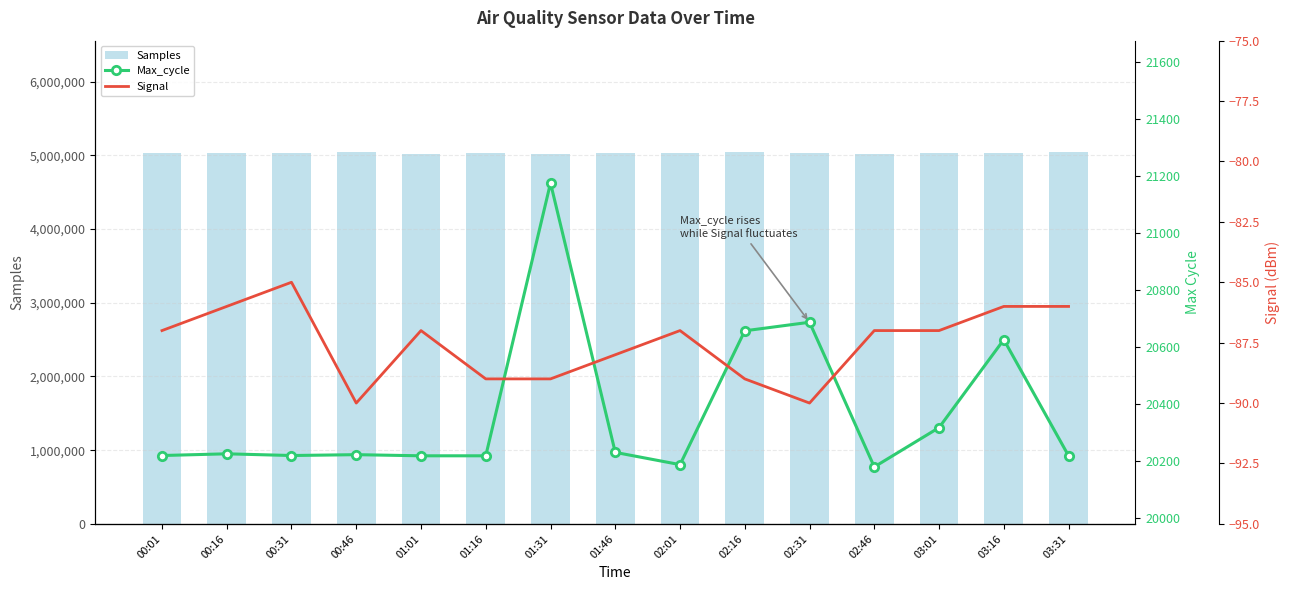

What is the difference between the Samples values at 00:46 and 00:16?

14331